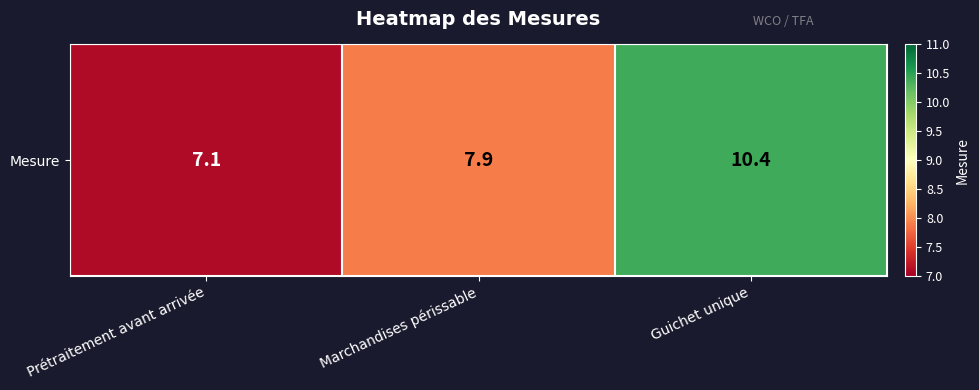

At which category does the chart reach its minimum across all series?

Prétraitement avant arrivée